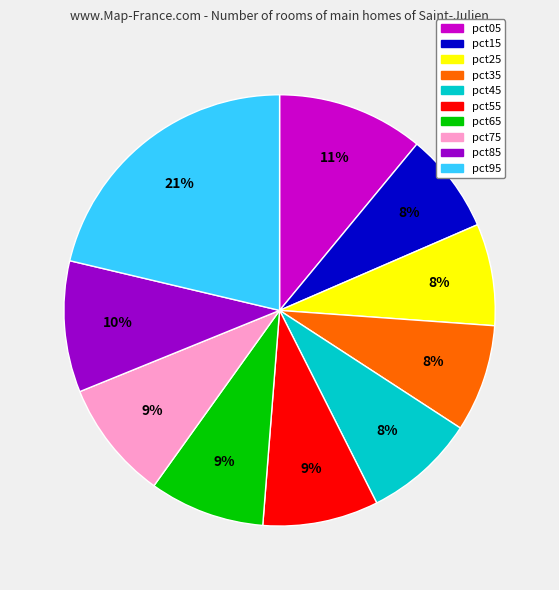

Which category has the biggest portion of the pie?

pct95